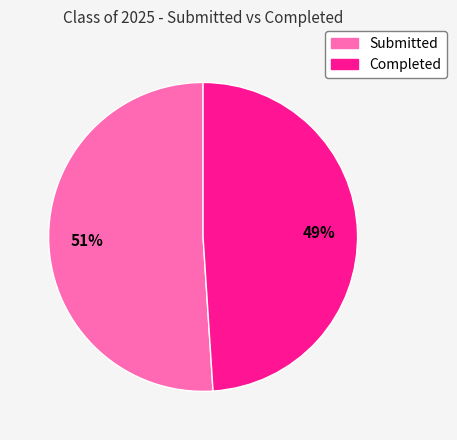

Which category accounts for the majority?

Submitted